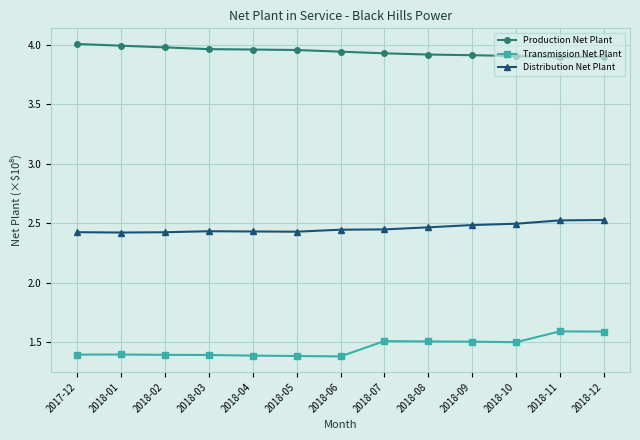

True or false: Distribution Net Plant has a value of 2.4 at 2017-12.

True